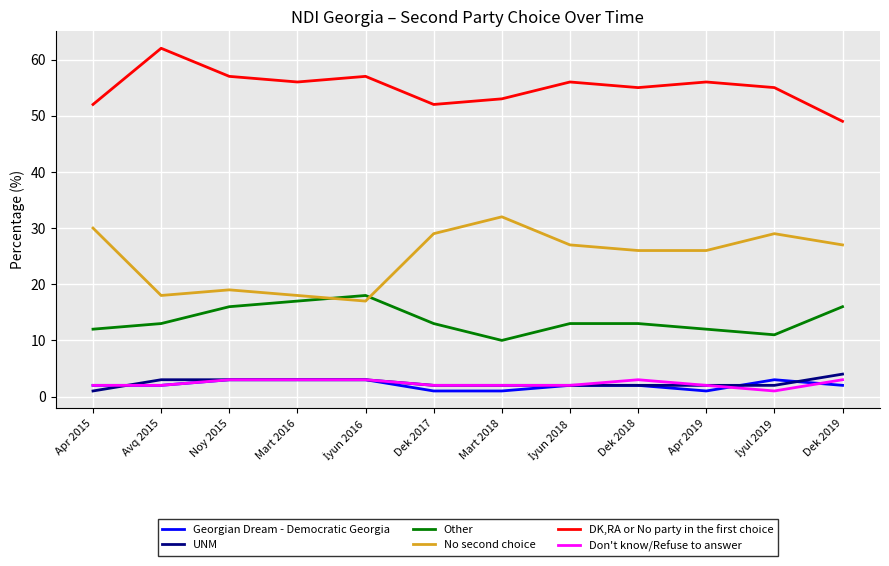

Read the Don't know/Refuse to answer value at Apr 2019.

2